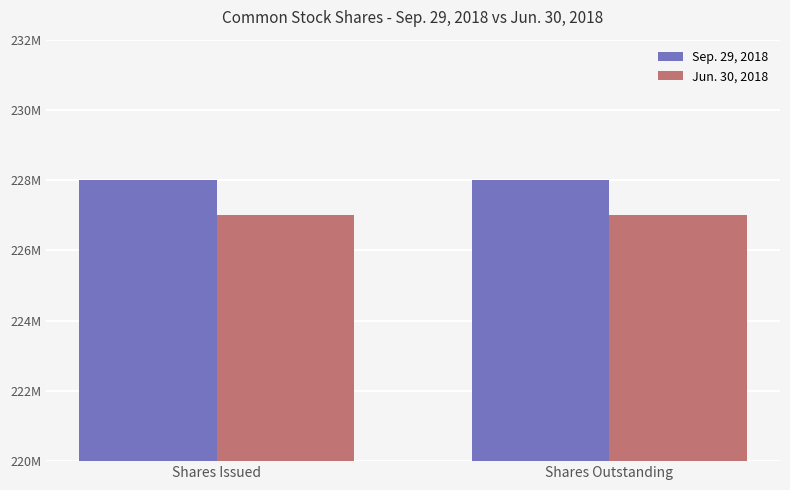

What are all the series names shown in the legend?

Sep. 29, 2018, Jun. 30, 2018